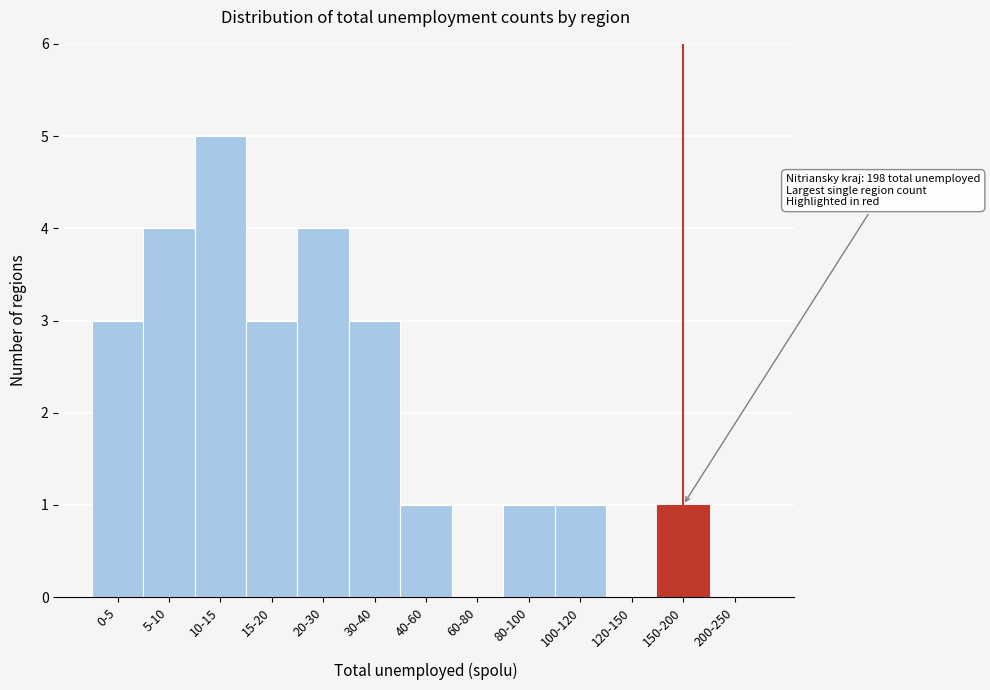

Reading left to right, transcribe all the data shown in this chart.

0-5=3	5-10=4	10-15=5	15-20=3	20-30=4	30-40=3	40-60=1	60-80=0	80-100=1	100-120=1	120-150=0	150-200=1	200-250=0